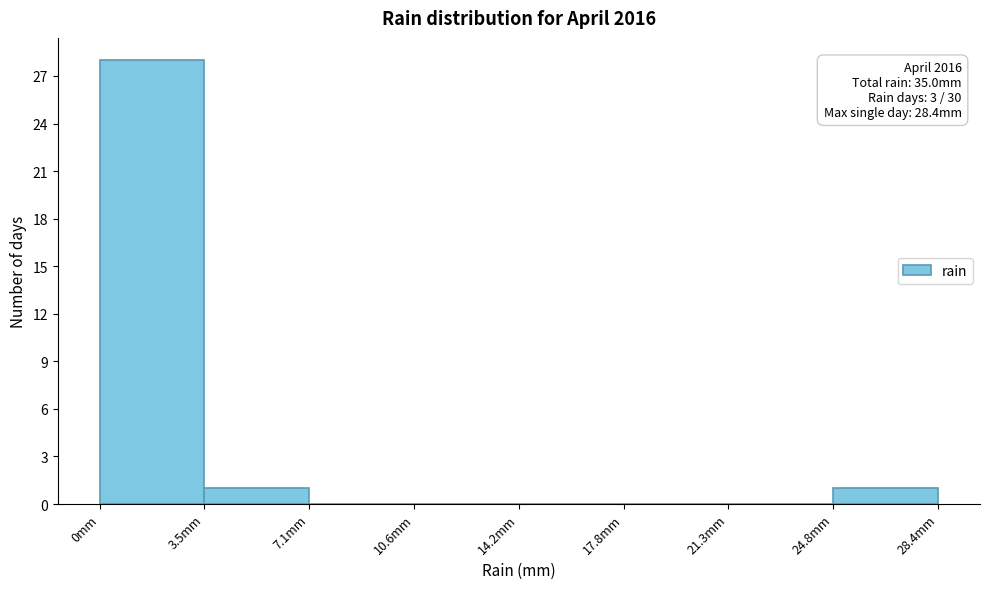

Which range on the x-axis has the tallest bar?

0.00 to 3.55